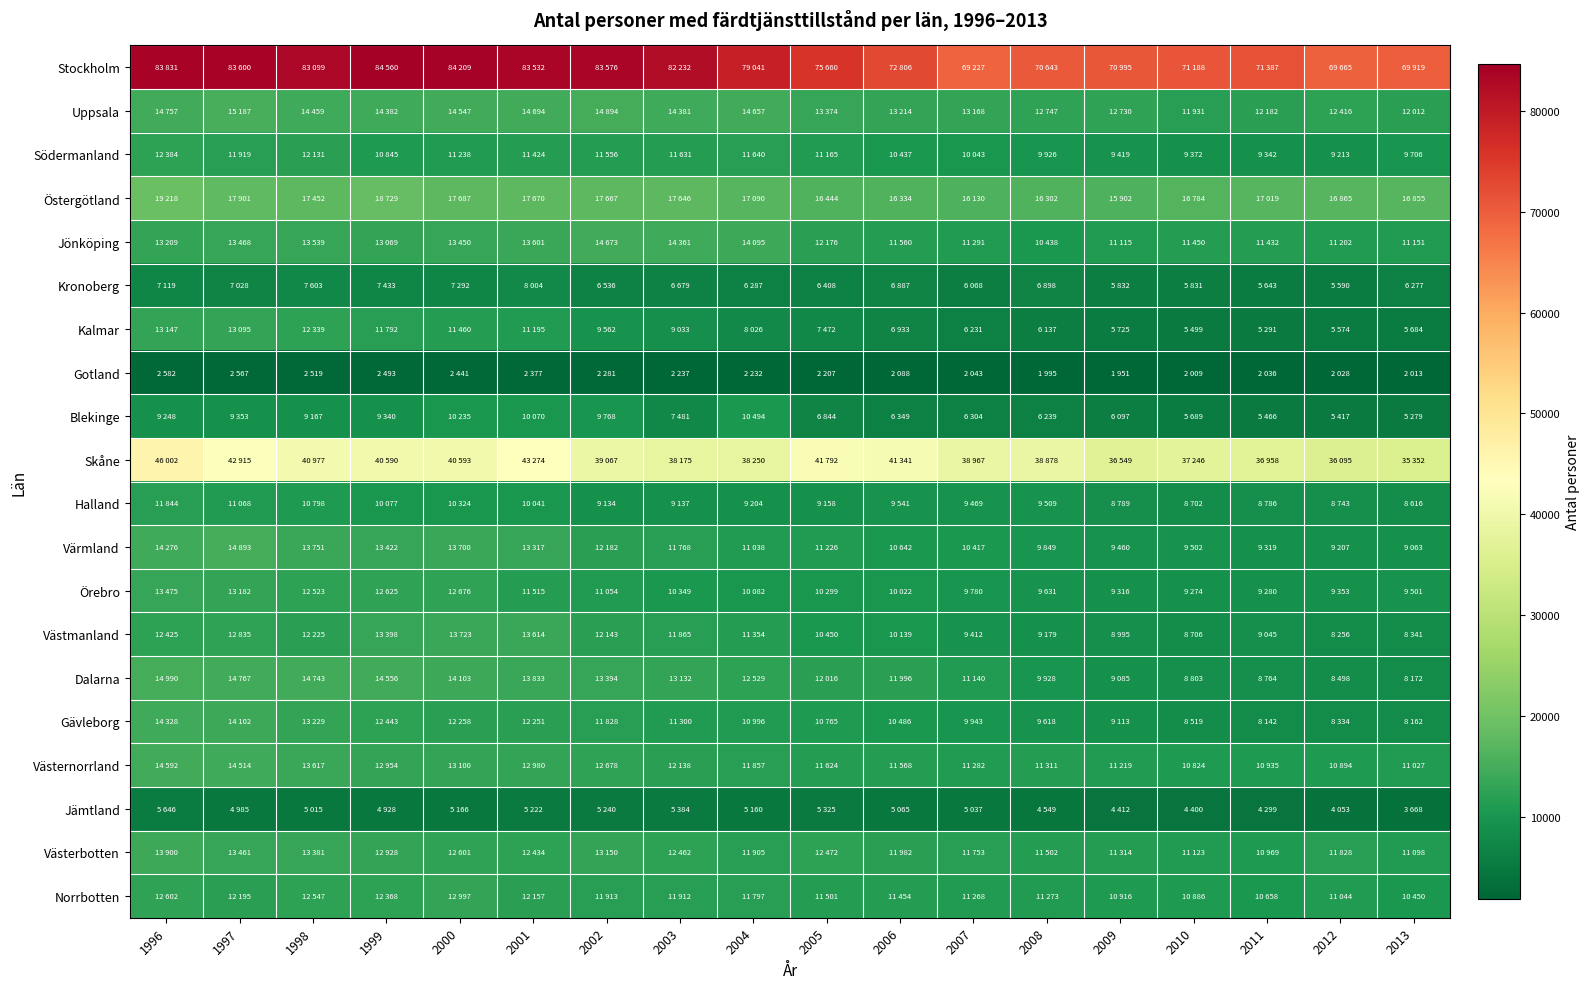

Reading left to right, extract all data points from this chart.

Stockholm: 1996=83831	1997=83600	1998=83099	1999=84560	2000=84209	2001=83532	2002=83576	2003=82232	2004=79041	2005=75660	2006=72806	2007=69227	2008=70643	2009=70995	2010=71188	2011=71387	2012=69665	2013=69919
Uppsala: 1996=14757	1997=15187	1998=14459	1999=14382	2000=14547	2001=14694	2002=14894	2003=14381	2004=14657	2005=13374	2006=13214	2007=13168	2008=12747	2009=12730	2010=11931	2011=12182	2012=12416	2013=12012
Södermanland: 1996=12384	1997=11919	1998=12131	1999=10845	2000=11238	2001=11424	2002=11556	2003=11631	2004=11640	2005=11165	2006=10437	2007=10043	2008=9926	2009=9419	2010=9372	2011=9342	2012=9213	2013=9706
Östergötland: 1996=19218	1997=17901	1998=17452	1999=18729	2000=17687	2001=17670	2002=17667	2003=17646	2004=17090	2005=16444	2006=16334	2007=16130	2008=16302	2009=15902	2010=16784	2011=17019	2012=16865	2013=16855
Jönköping: 1996=13209	1997=13468	1998=13539	1999=13069	2000=13450	2001=13601	2002=14673	2003=14361	2004=14095	2005=12176	2006=11560	2007=11291	2008=10438	2009=11115	2010=11450	2011=11432	2012=11202	2013=11151
Kronoberg: 1996=7119	1997=7028	1998=7603	1999=7433	2000=7292	2001=8004	2002=6536	2003=6679	2004=6287	2005=6408	2006=6887	2007=6068	2008=6898	2009=5832	2010=5831	2011=5643	2012=5590	2013=6277
Kalmar: 1996=13147	1997=13095	1998=12339	1999=11792	2000=11460	2001=11195	2002=9562	2003=9033	2004=8026	2005=7472	2006=6933	2007=6231	2008=6137	2009=5725	2010=5499	2011=5291	2012=5574	2013=5684
Gotland: 1996=2582	1997=2567	1998=2519	1999=2493	2000=2441	2001=2377	2002=2281	2003=2237	2004=2232	2005=2207	2006=2088	2007=2043	2008=1995	2009=1951	2010=2009	2011=2036	2012=2028	2013=2013
Blekinge: 1996=9248	1997=9353	1998=9167	1999=9340	2000=10235	2001=10070	2002=9768	2003=7481	2004=10494	2005=6844	2006=6349	2007=6304	2008=6239	2009=6097	2010=5689	2011=5466	2012=5417	2013=5279
Skåne: 1996=46002	1997=42915	1998=40977	1999=40590	2000=40593	2001=43274	2002=39067	2003=38175	2004=38250	2005=41792	2006=41341	2007=38967	2008=38878	2009=36549	2010=37246	2011=36958	2012=36095	2013=35352
Halland: 1996=11844	1997=11068	1998=10798	1999=10077	2000=10324	2001=10041	2002=9134	2003=9137	2004=9204	2005=9158	2006=9541	2007=9469	2008=9509	2009=8789	2010=8702	2011=8786	2012=8743	2013=8616
Värmland: 1996=14276	1997=14893	1998=13751	1999=13422	2000=13700	2001=13317	2002=12182	2003=11768	2004=11038	2005=11226	2006=10642	2007=10417	2008=9849	2009=9460	2010=9502	2011=9319	2012=9207	2013=9063
Örebro: 1996=13475	1997=13182	1998=12523	1999=12625	2000=12676	2001=11515	2002=11054	2003=10349	2004=10082	2005=10299	2006=10022	2007=9780	2008=9631	2009=9316	2010=9274	2011=9280	2012=9353	2013=9501
Västmanland: 1996=12425	1997=12835	1998=12225	1999=13398	2000=13723	2001=13614	2002=12143	2003=11865	2004=11354	2005=10450	2006=10139	2007=9412	2008=9179	2009=8995	2010=8706	2011=9045	2012=8256	2013=8341
Dalarna: 1996=14990	1997=14767	1998=14743	1999=14556	2000=14103	2001=13833	2002=13394	2003=13132	2004=12529	2005=12016	2006=11996	2007=11140	2008=9928	2009=9085	2010=8803	2011=8764	2012=8498	2013=8172
Gävleborg: 1996=14328	1997=14102	1998=13229	1999=12443	2000=12258	2001=12251	2002=11828	2003=11300	2004=10996	2005=10765	2006=10486	2007=9943	2008=9618	2009=9113	2010=8519	2011=8142	2012=8334	2013=8162
Västernorrland: 1996=14592	1997=14514	1998=13617	1999=12954	2000=13100	2001=12980	2002=12678	2003=12138	2004=11857	2005=11624	2006=11568	2007=11282	2008=11311	2009=11219	2010=10824	2011=10935	2012=10894	2013=11027
Jämtland: 1996=5646	1997=4985	1998=5015	1999=4928	2000=5166	2001=5222	2002=5240	2003=5384	2004=5160	2005=5325	2006=5065	2007=5037	2008=4549	2009=4412	2010=4400	2011=4299	2012=4053	2013=3668
Västerbotten: 1996=13900	1997=13461	1998=13381	1999=12928	2000=12601	2001=12434	2002=13150	2003=12462	2004=11905	2005=12472	2006=11982	2007=11753	2008=11502	2009=11314	2010=11123	2011=10969	2012=11828	2013=11098
Norrbotten: 1996=12602	1997=12195	1998=12547	1999=12368	2000=12997	2001=12157	2002=11913	2003=11912	2004=11797	2005=11501	2006=11454	2007=11268	2008=11273	2009=10916	2010=10886	2011=10658	2012=11044	2013=10450